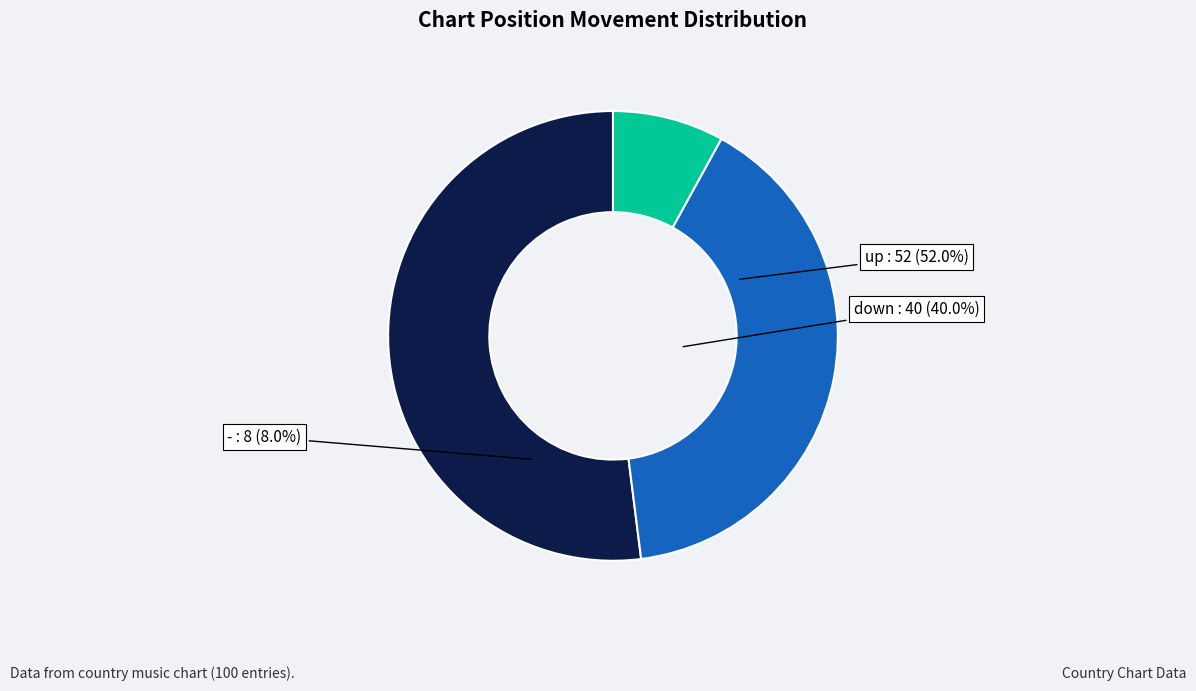

How many slices are in this pie chart?

3